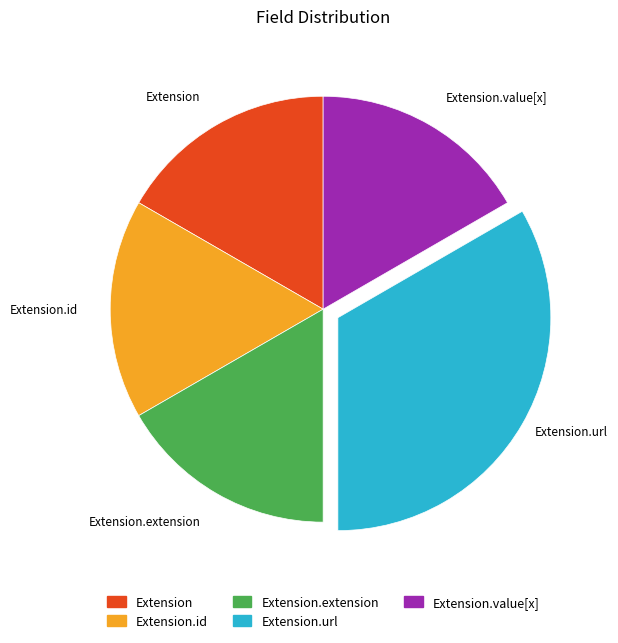

Is there a majority slice in this chart?

No